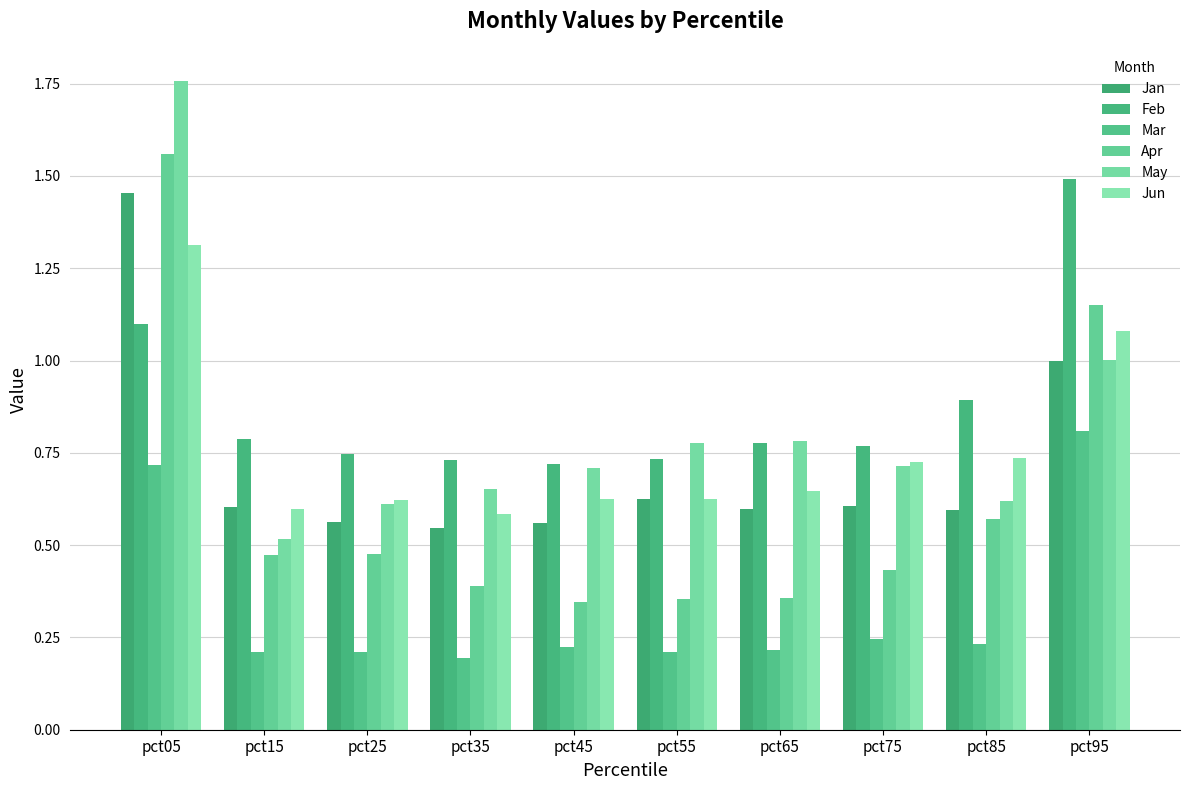

Which series changed the most between pct75 and pct95?

Feb